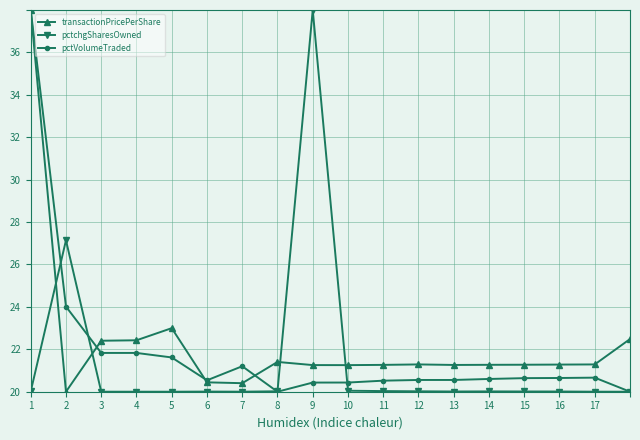

What are all the series names shown in the legend?

transactionPricePerShare, pctchgSharesOwned, pctVolumeTraded